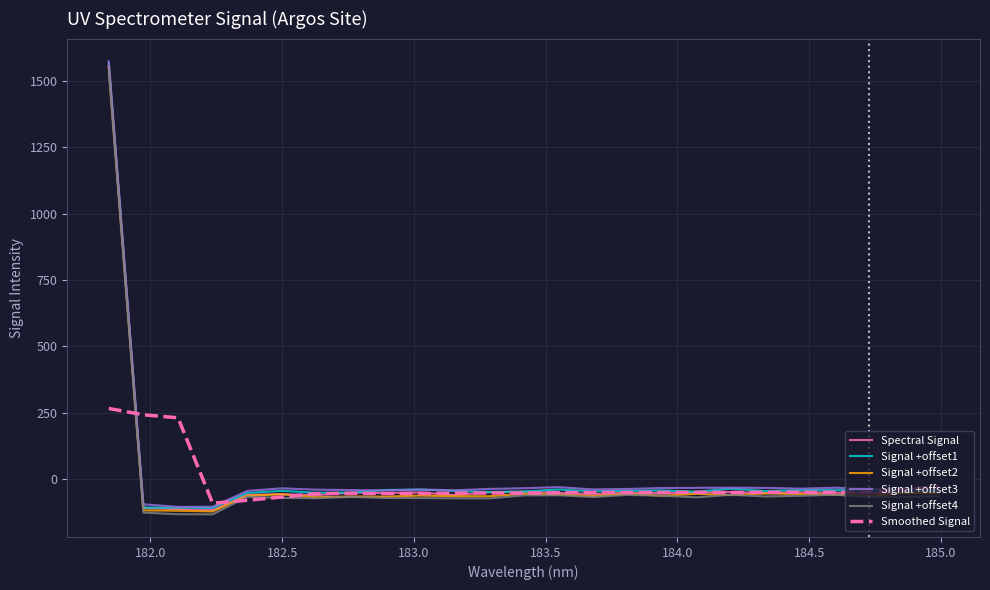

What is the highest value of the Signal +offset2 series?

1554.7